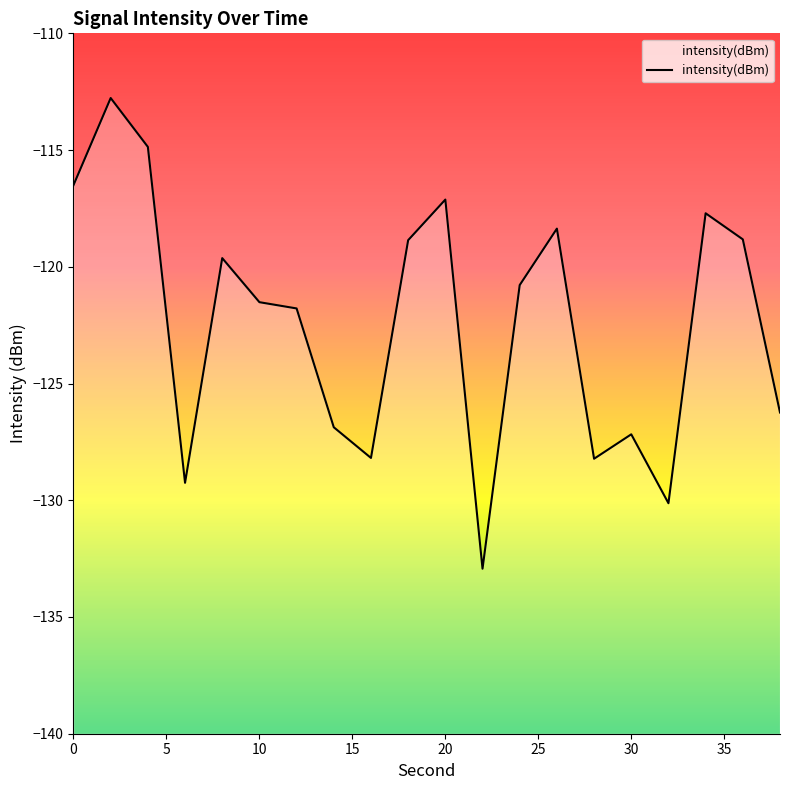

Reading left to right, transcribe all the data shown in this chart.

-116.5	-112.8	-114.9	-129.3	-119.6	-121.5	-121.8	-126.9	-128.2	-118.9	-117.1	-132.9	-120.8	-118.4	-128.2	-127.2	-130.1	-117.7	-118.8	-126.2